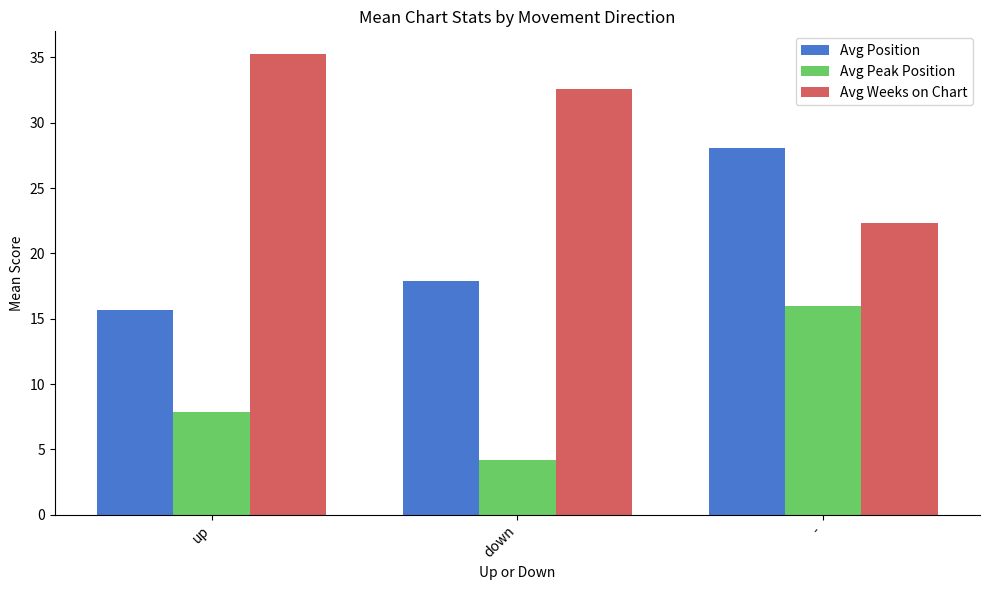

What are all the series names shown in the legend?

Avg Position, Avg Peak Position, Avg Weeks on Chart